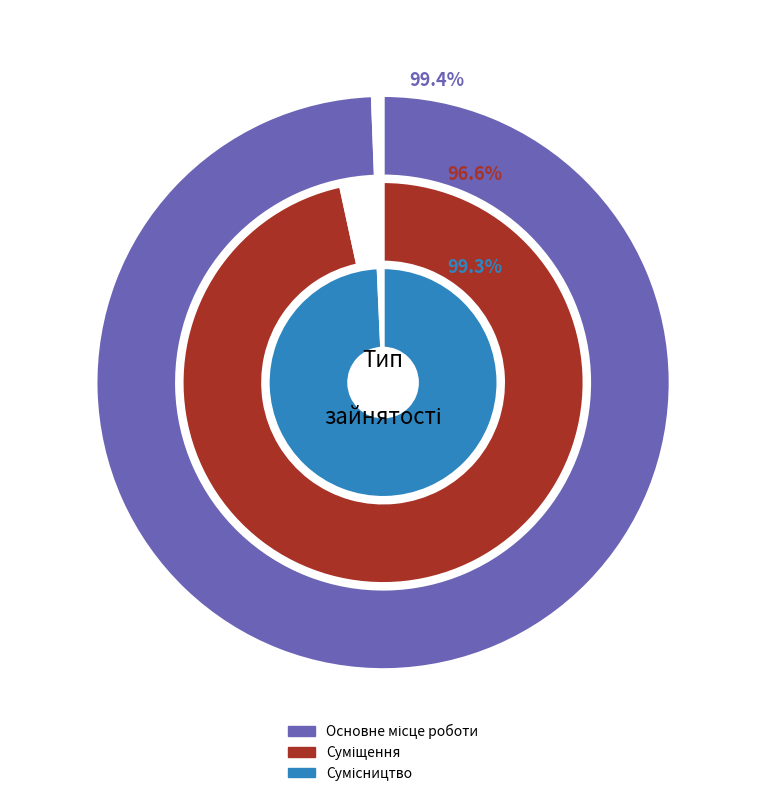

Is it true that Основне місце роботи is 29% of the pie?

False